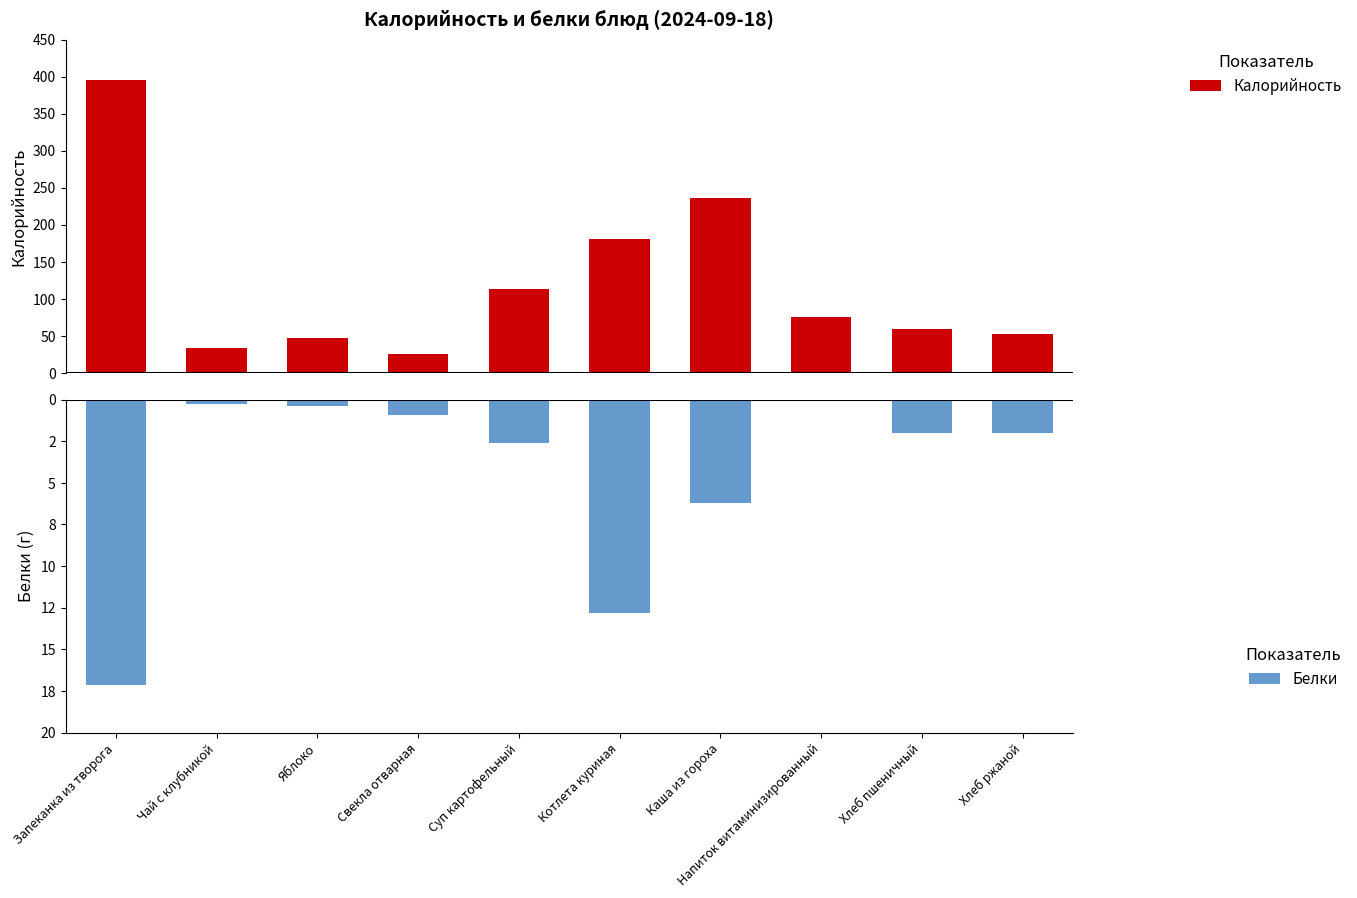

Is the value of Белки at Напиток витаминизированный greater than the value of Калорийность at Хлеб пшеничный?

No